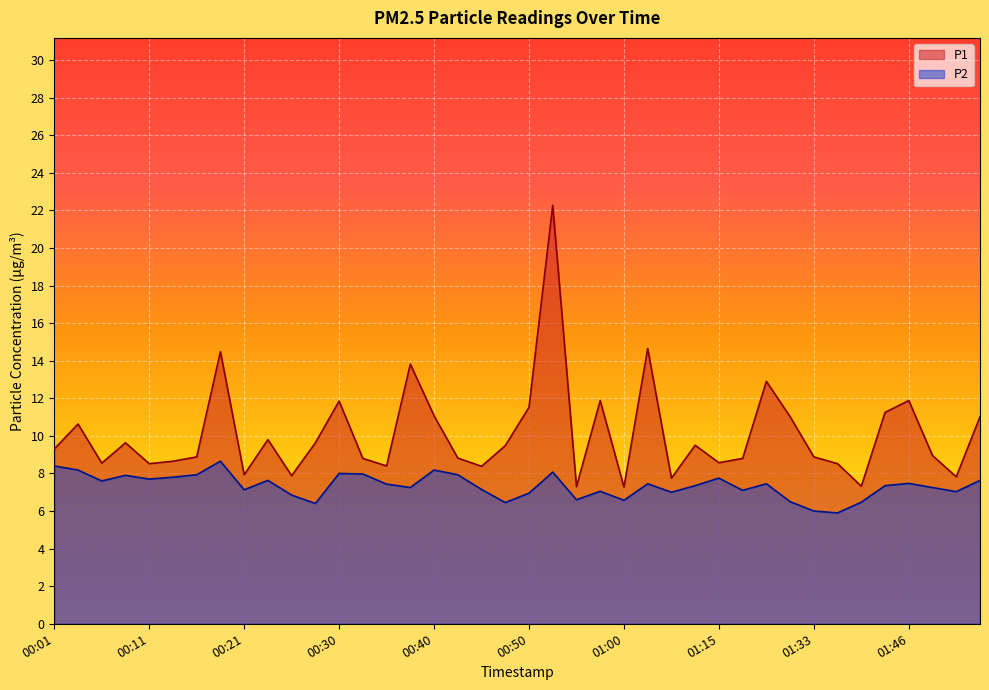

Which category has the highest value in the P2 series?

00:18